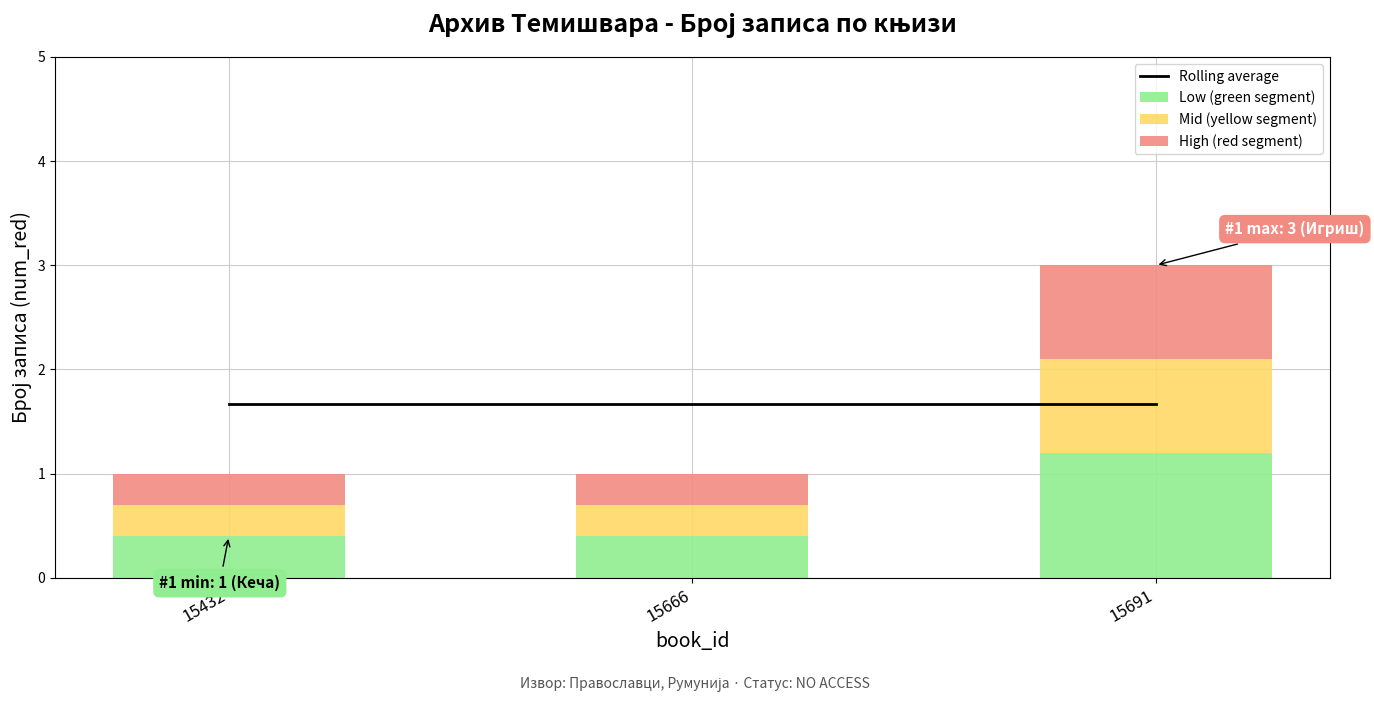

Reading right to left, extract all data points from this chart.

Rolling average: 1.7	1.7	1.7
Low (green segment): 1.2	0.4	0.4
Mid (yellow segment): 0.9	0.3	0.3
High (red segment): 0.9	0.3	0.3